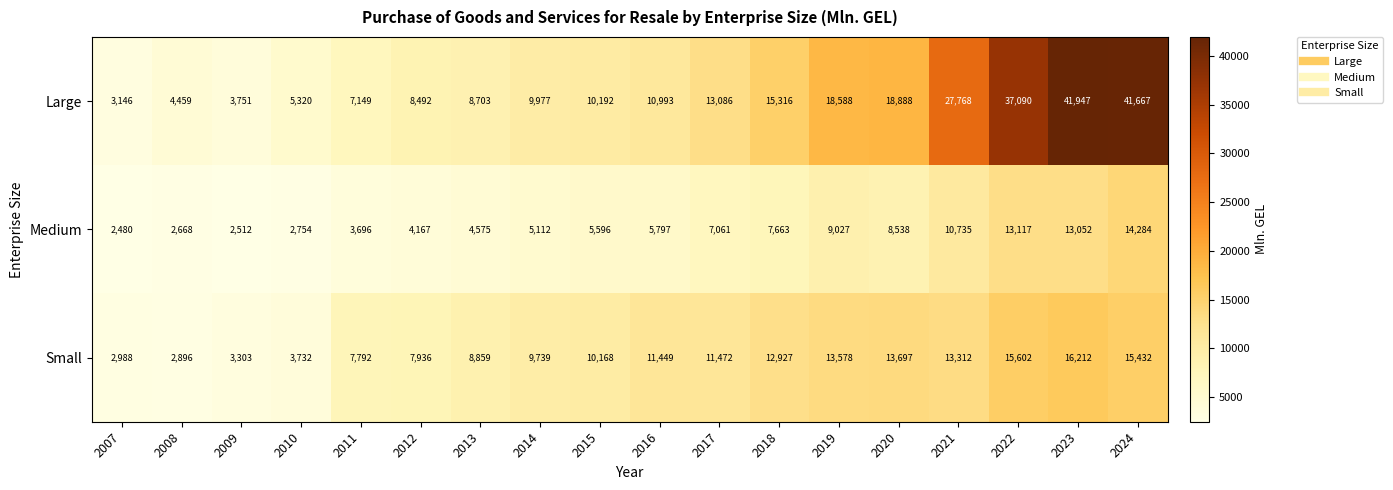

Which series changed the most between 2017 and 2024?

Large